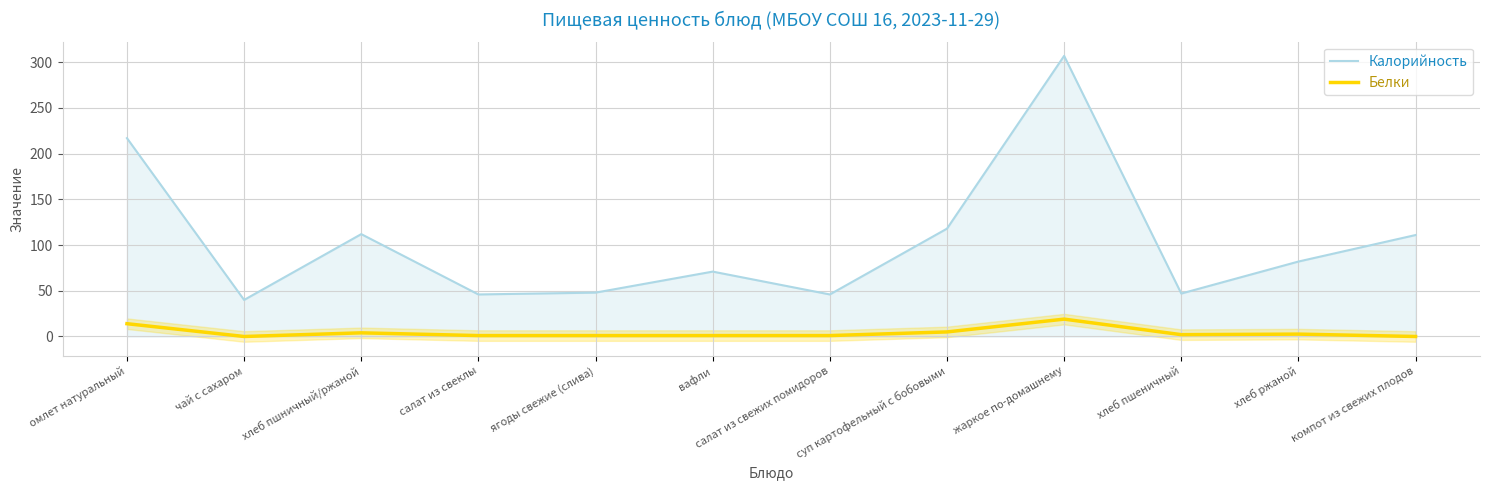

What are all the series names shown in the legend?

Калорийность, Белки